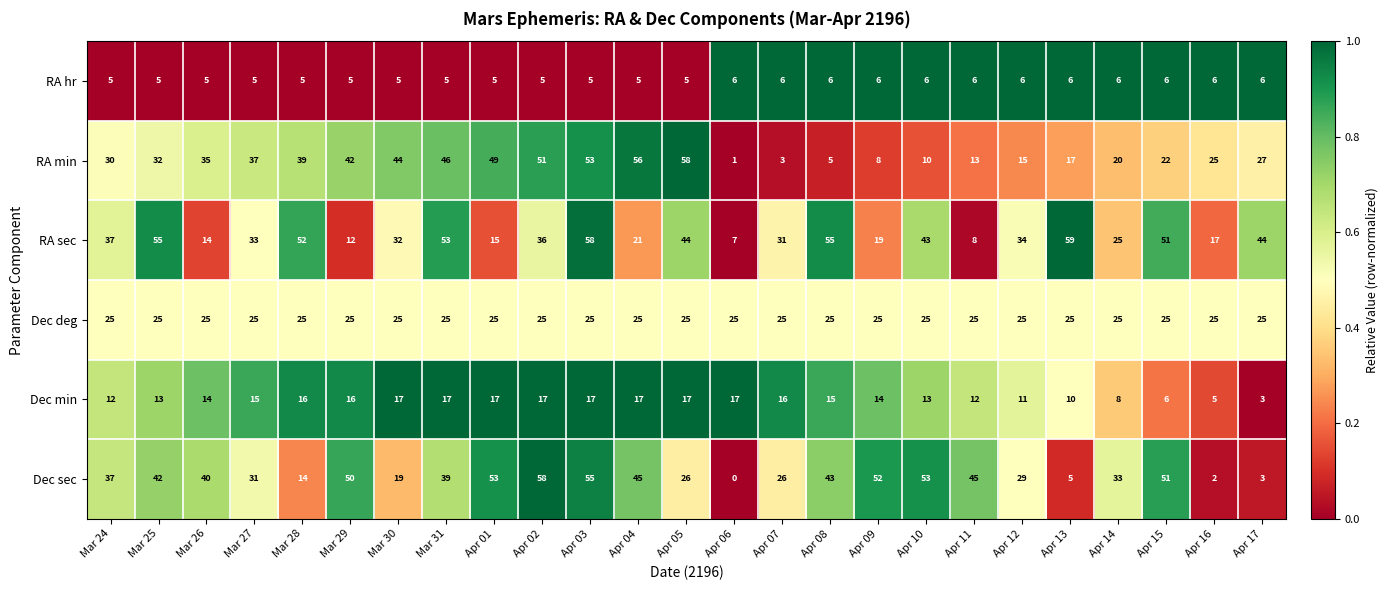

Which series has the widest spread of values?

Dec sec